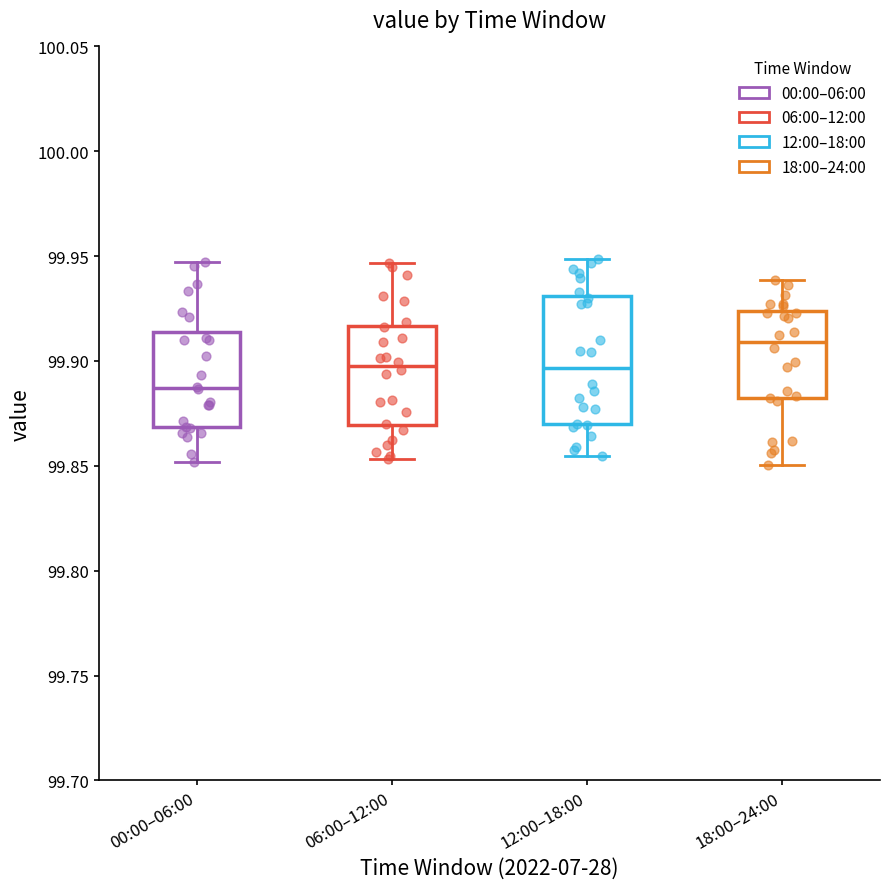

Reading left to right, transcribe this box plot: for each box, give where its median line is, the range the box spans, and where its two whiskers end, as read against the y-axis. The values are not printed on the chart, so give them approximately, as read against the axis.

00:00–06:00: median 99.885, box 99.870 to 99.915, whiskers 99.850 to 99.945
06:00–12:00: median 99.900, box 99.870 to 99.915, whiskers 99.855 to 99.945
12:00–18:00: median 99.895, box 99.870 to 99.930, whiskers 99.855 to 99.950
18:00–24:00: median 99.910, box 99.880 to 99.925, whiskers 99.850 to 99.940